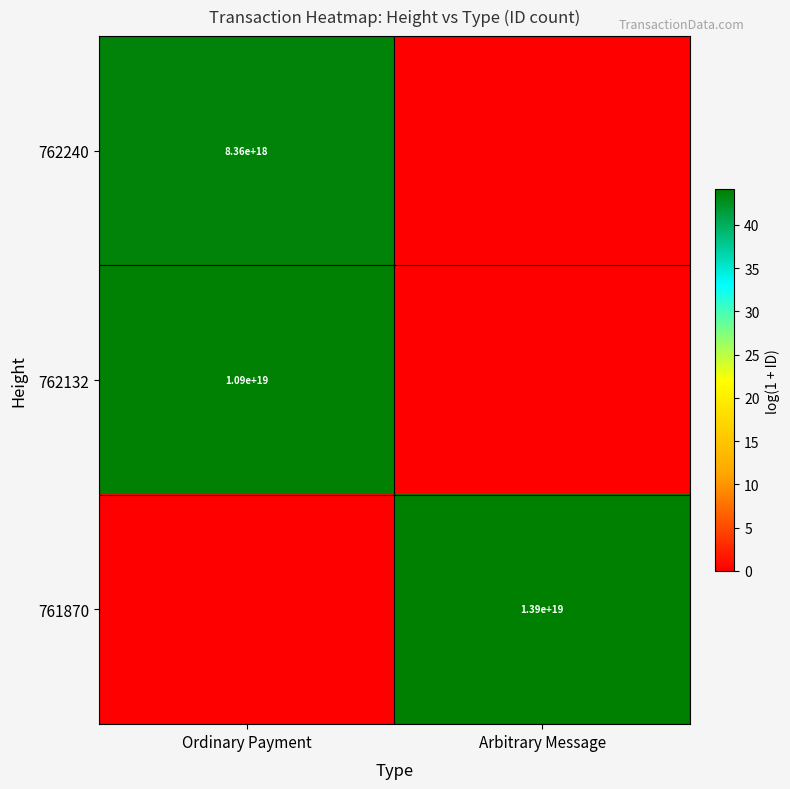

The value of 762132 at Ordinary Payment is 10900000000000000000. True or false?

True